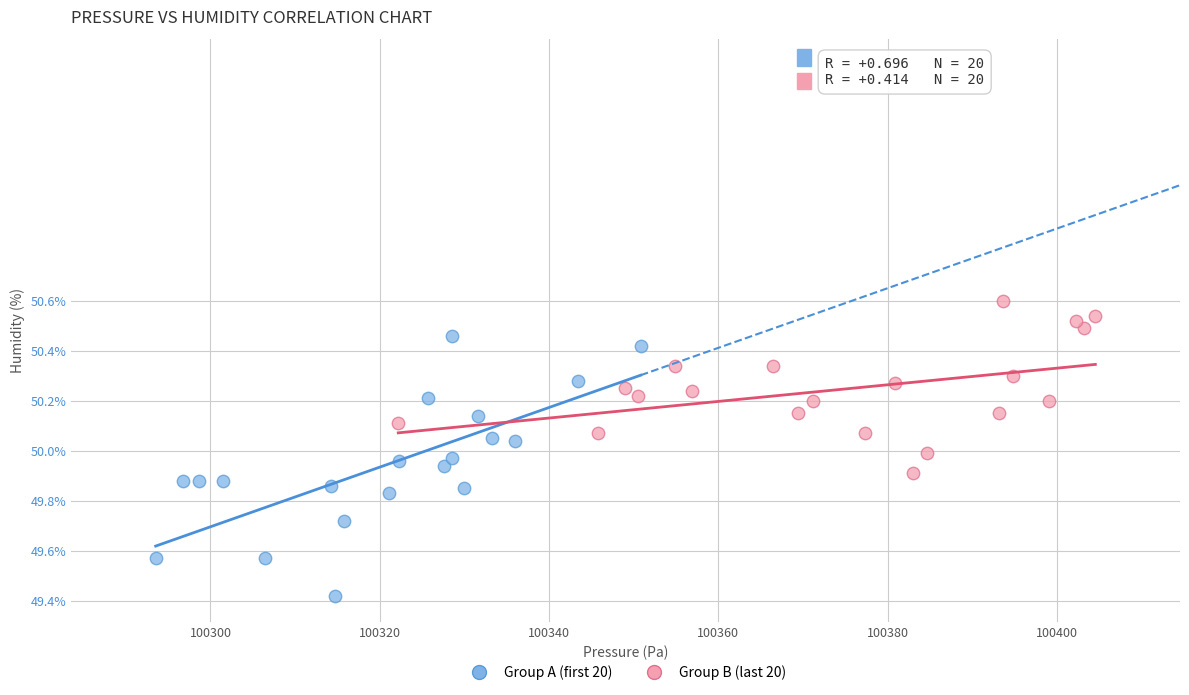

Which series has the widest spread of Y values?

Group A (first 20)